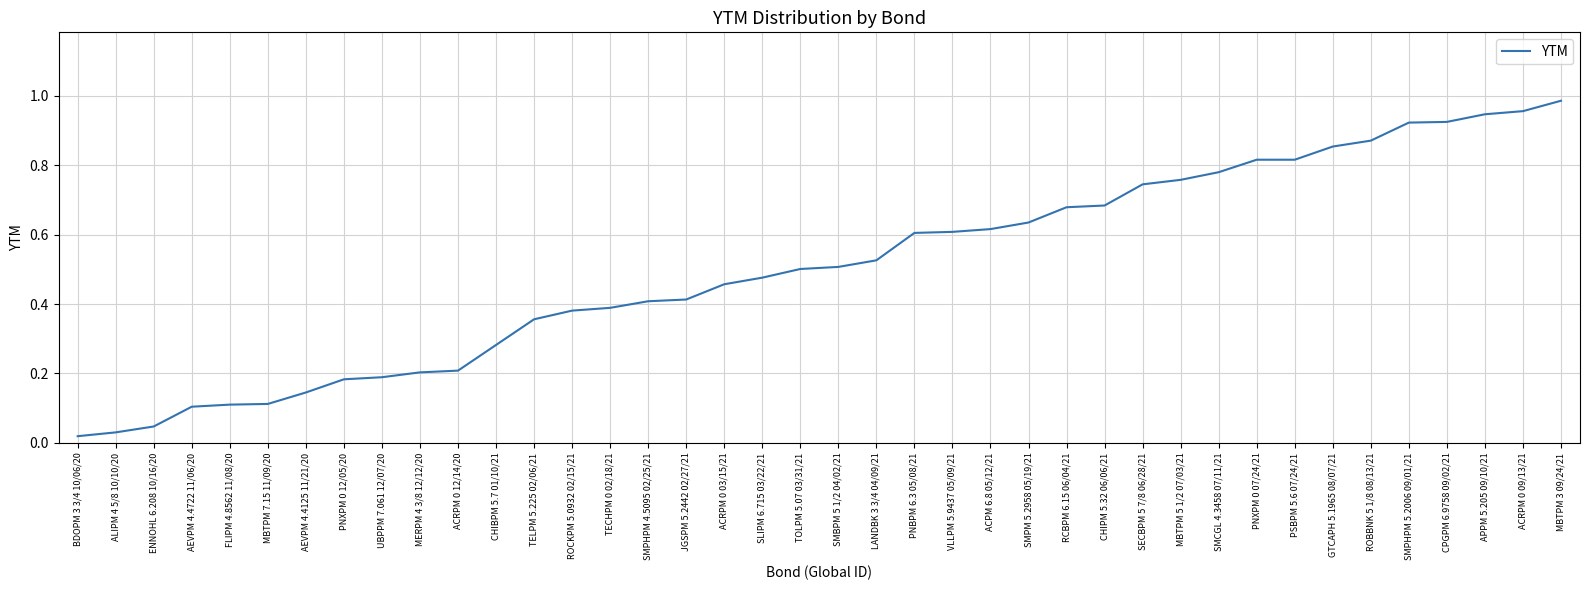

How many lines are shown in the chart?

1